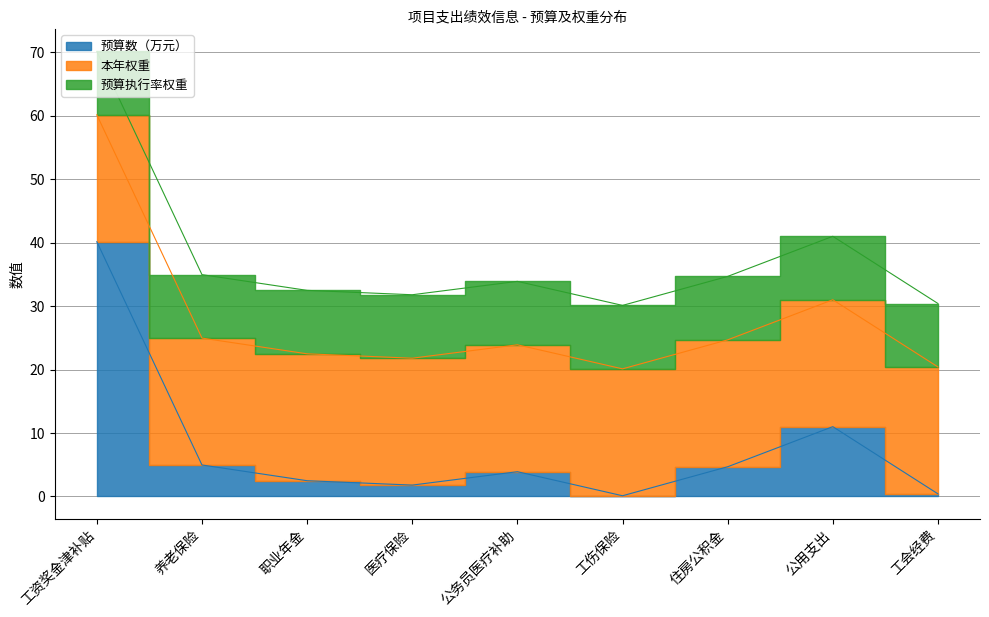

At which label is 本年权重 closest to 20?

工资奖金津补贴